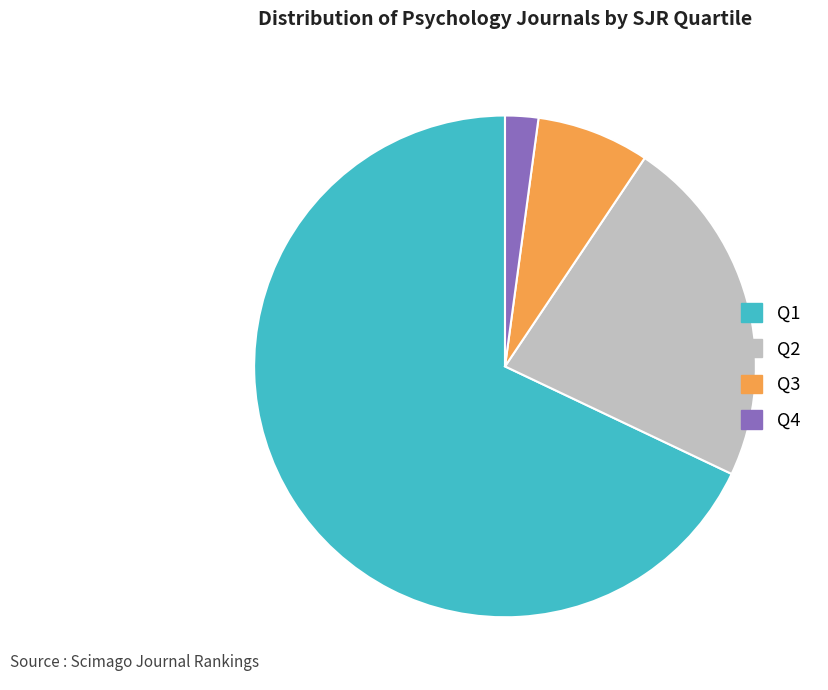

Rank the categories by value from highest to lowest.

Q1, Q2, Q3, Q4